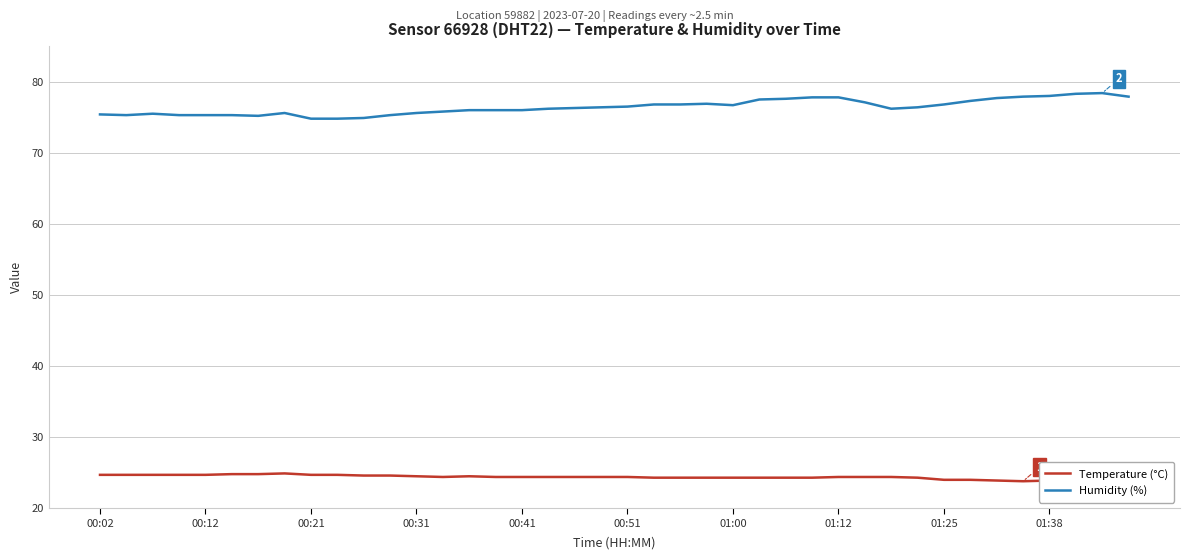

True or false: Humidity (%) has more than 0 points higher than both neighbors.

True